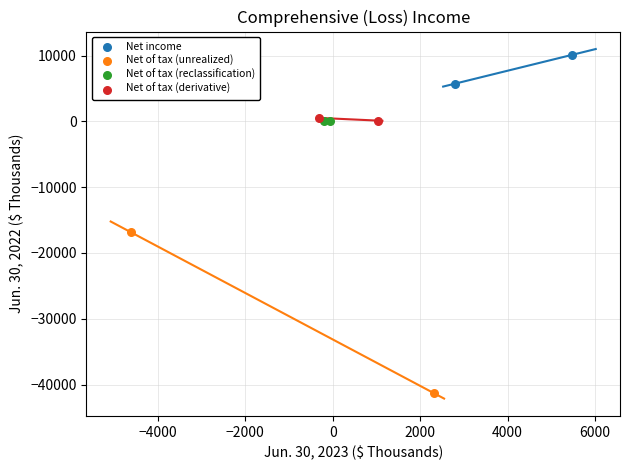

What are all the series names shown in the legend?

Net income, Net of tax (unrealized), Net of tax (reclassification), Net of tax (derivative)